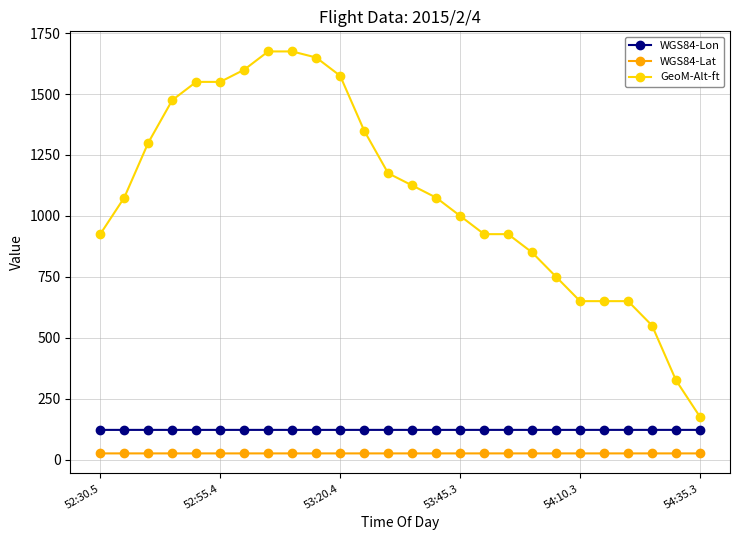

Rank the series by their maximum value, from highest to lowest.

GeoM-Alt-ft, WGS84-Lon, WGS84-Lat